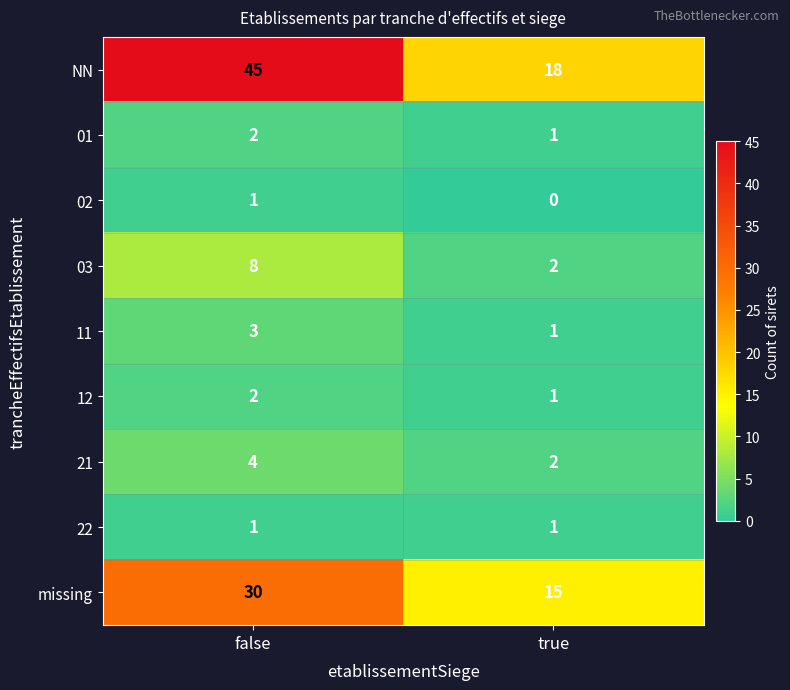

What is the sum of all NN values?

63